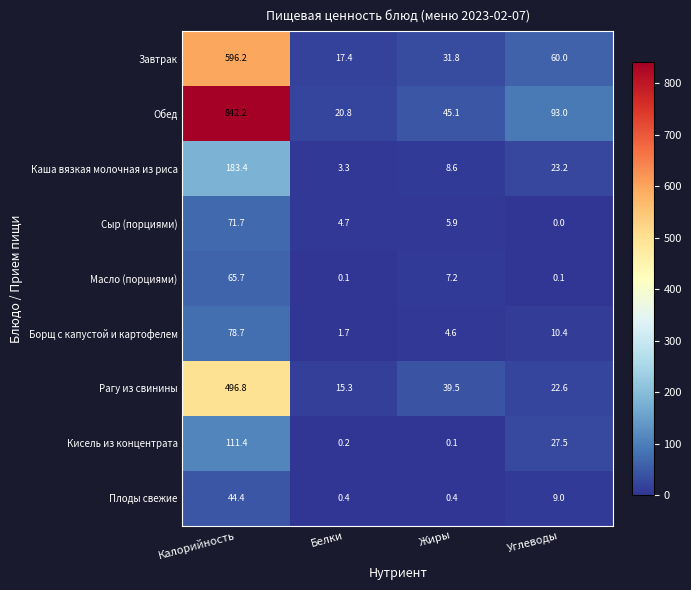

Which label corresponds to the largest value in the chart?

Калорийность